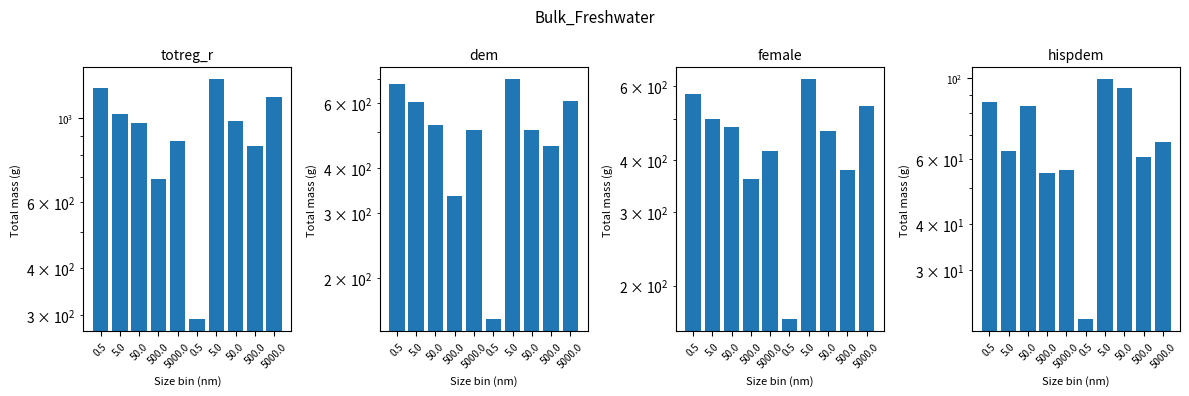

What are all the series names shown in the legend?

totreg_r, dem, female, hispdem